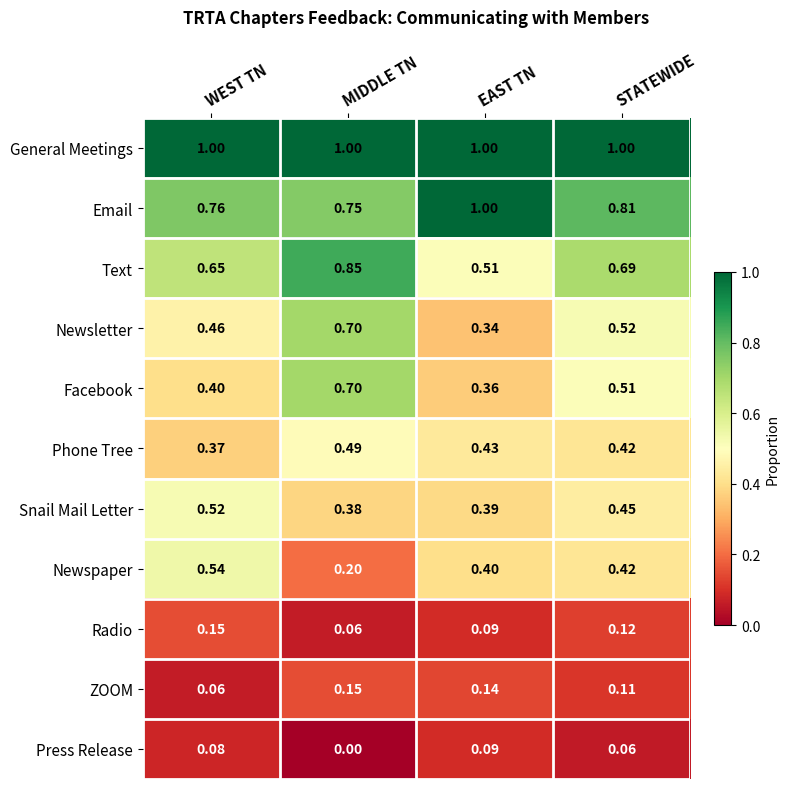

What is the spread (max minus min) of values at MIDDLE TN?

1.0